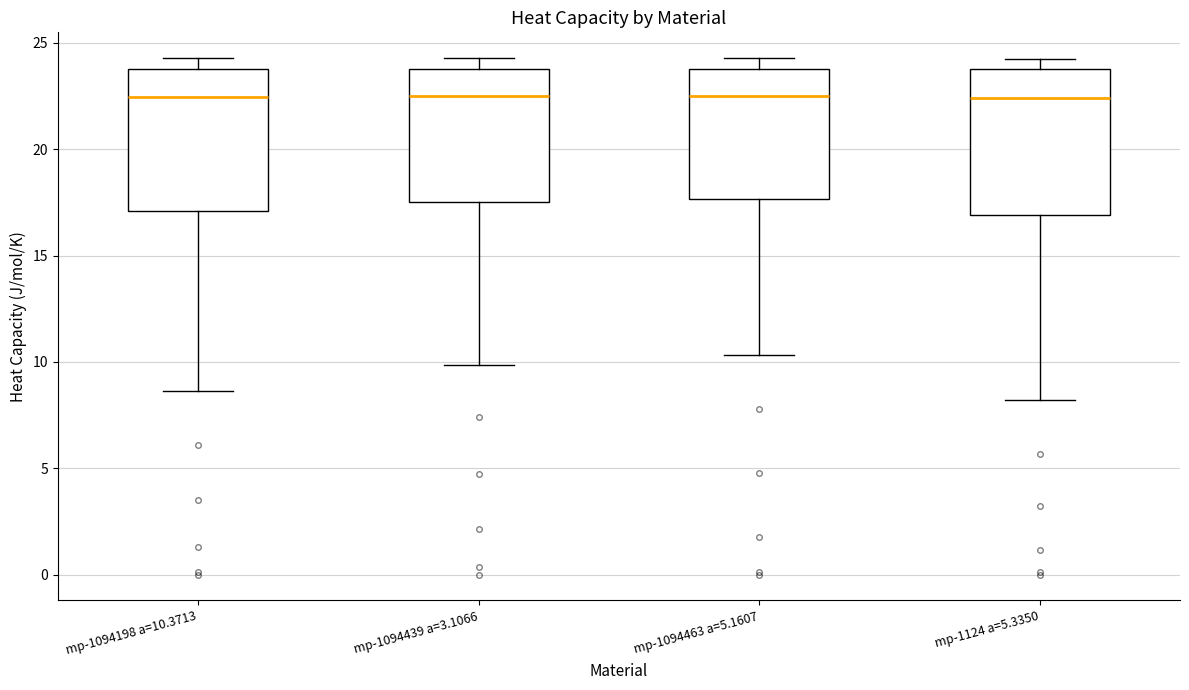

Reading left to right, read every box against the y-axis: the position of its median line, the range the box covers, and the ends of its whiskers. The values are not printed on the chart, so give them approximately, as read against the axis.

mp-1094198 a=10.3713: median 22.5, box 17.0 to 24.0, whiskers 8.5 to 24.5
mp-1094439 a=3.1066: median 22.5, box 17.5 to 24.0, whiskers 10.0 to 24.5
mp-1094463 a=5.1607: median 22.5, box 17.5 to 24.0, whiskers 10.5 to 24.5
mp-1124 a=5.3350: median 22.5, box 17.0 to 24.0, whiskers 8.0 to 24.5